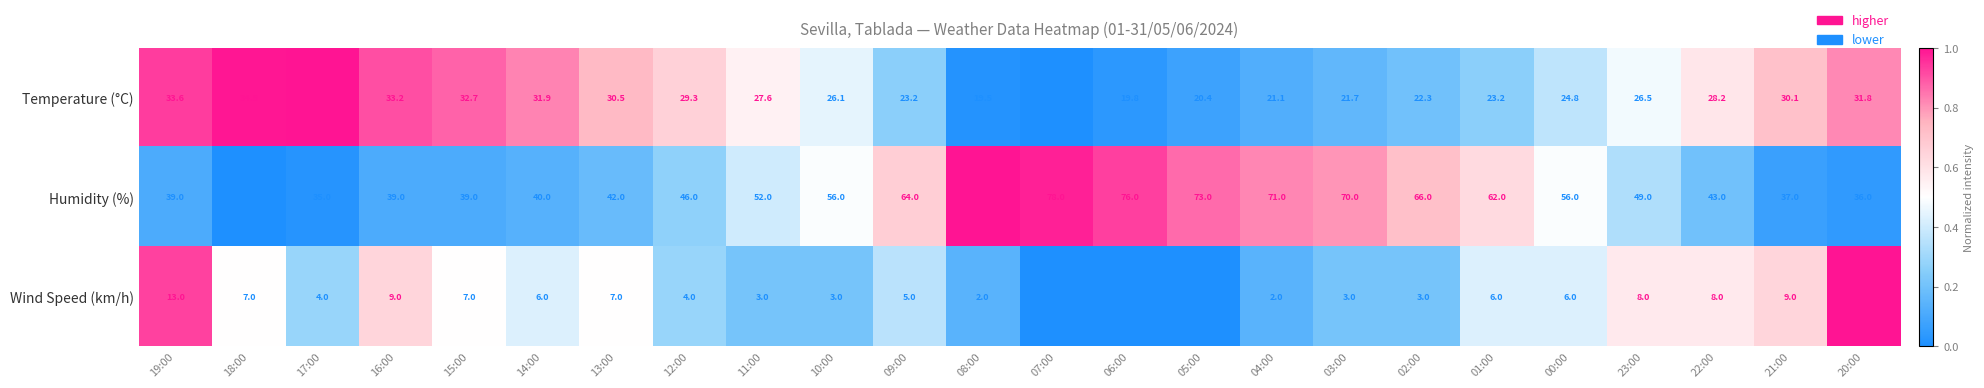

Which series has the largest total across all categories?

Humidity (%)